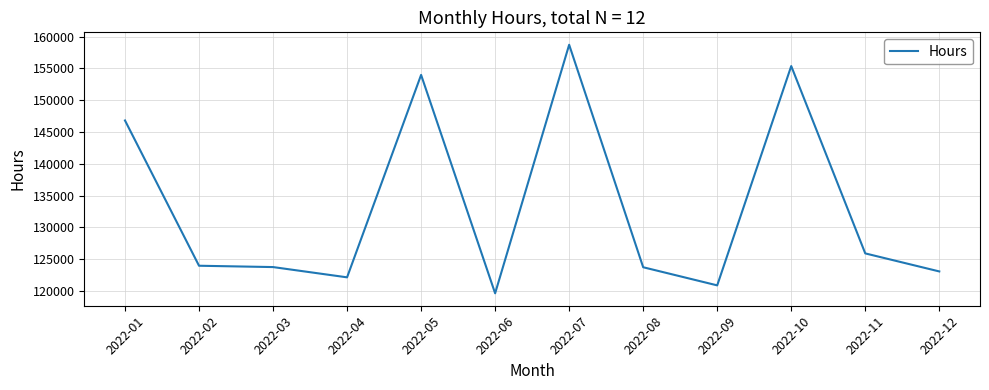

At which label is the value closest to 139175?

2022-01